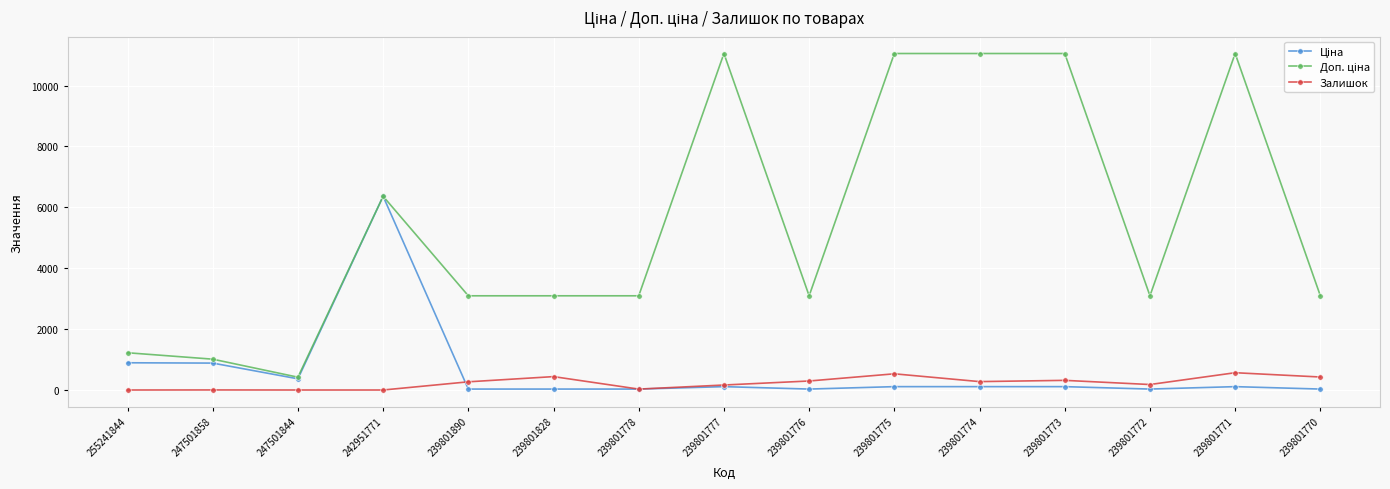

What is the greatest value displayed?

11055.0